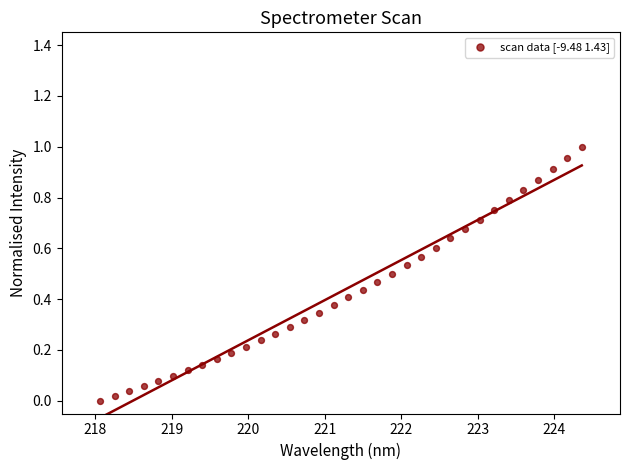

What is the range of X values (max minus min)?

6.3